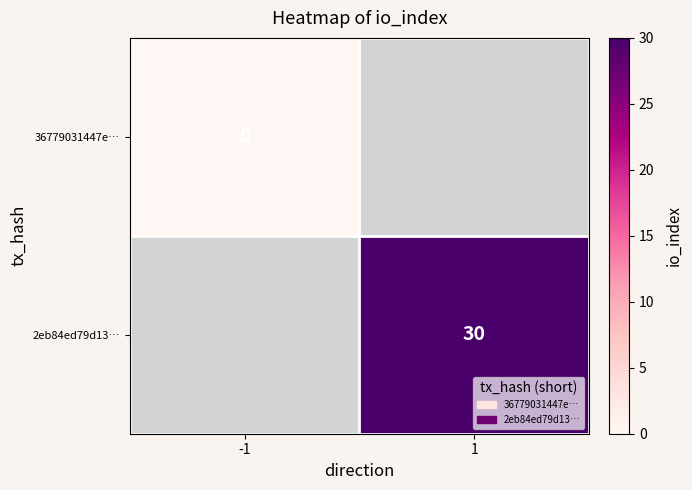

The value of 2eb84ed79d13… at 1 is 52. True or false?

False